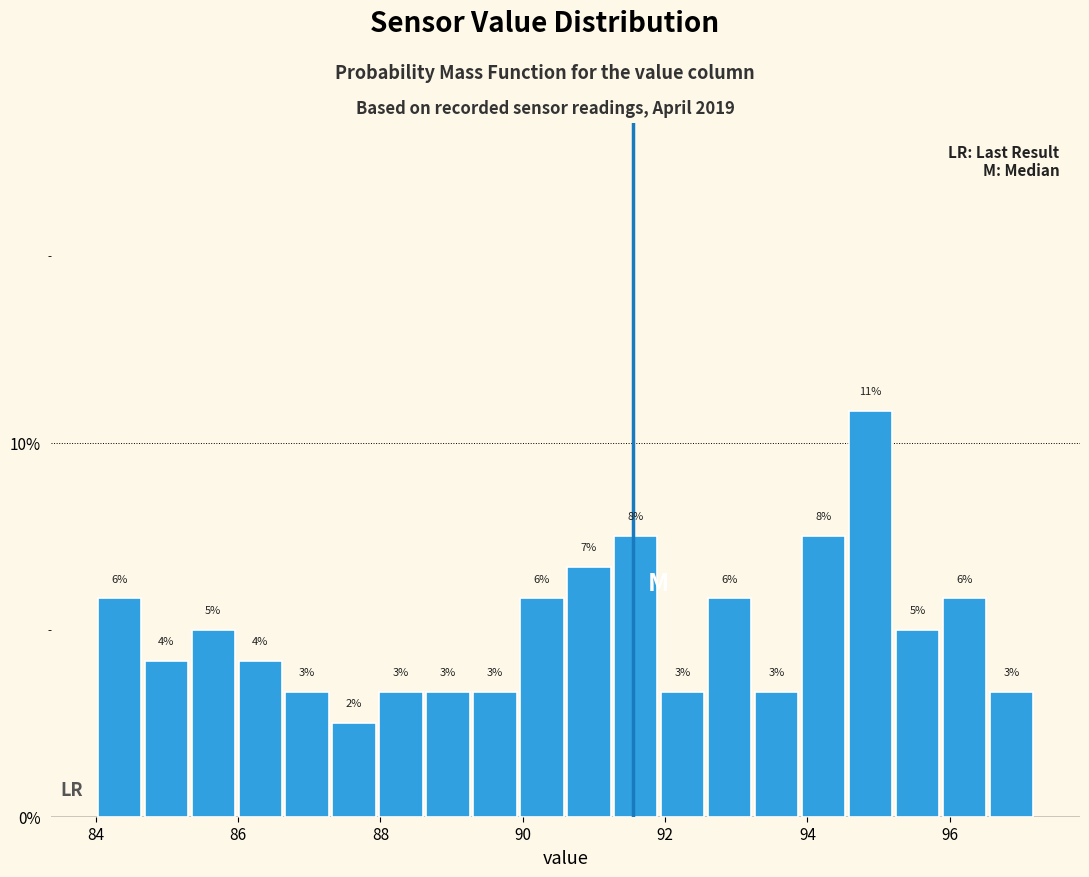

Around what value on the x-axis is the tallest bar? Give the approximate position of its centre, as read against the axis.

94.8